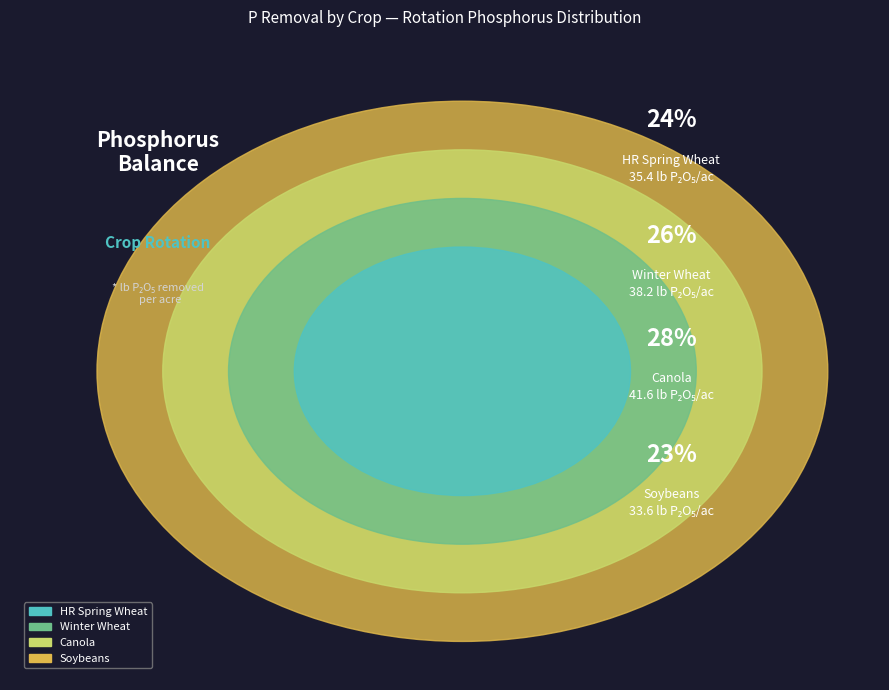

How much of the chart is everything except Winter Wheat?

74.3%